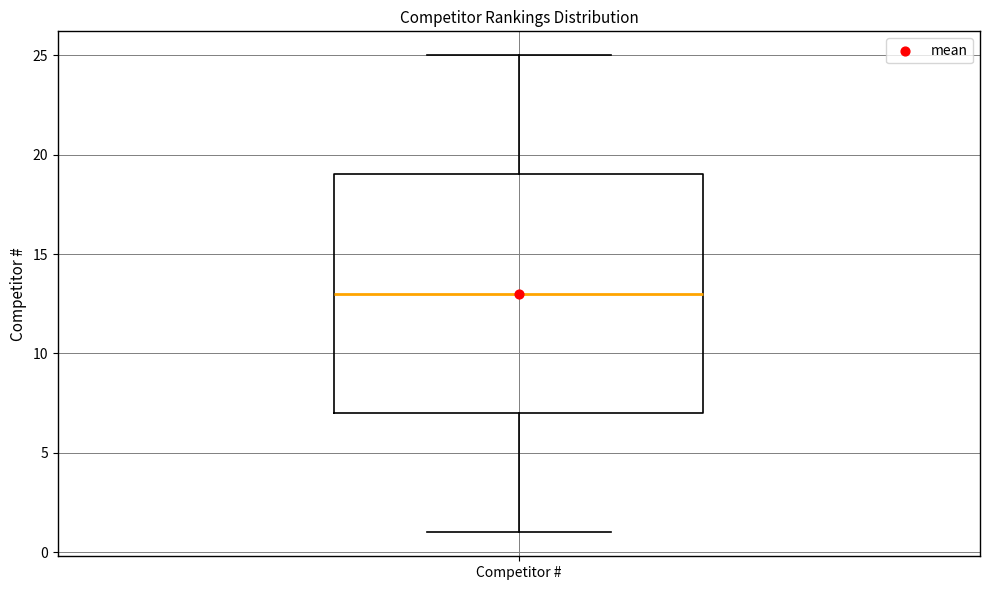

Where is the upper edge of the box for Competitor # on the y-axis? The values are not printed on the chart, so give them approximately, as read against the axis.

19